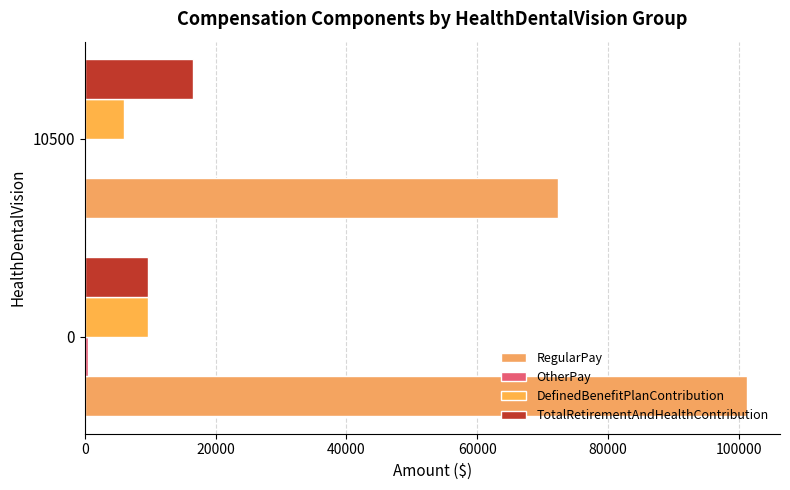

Reading left to right, what are all the values shown in this chart?

RegularPay: 101210.0	72360.8
OtherPay: 500.0	244.5
DefinedBenefitPlanContribution: 9598.0	5981.2
TotalRetirementAndHealthContribution: 9598.0	16481.2